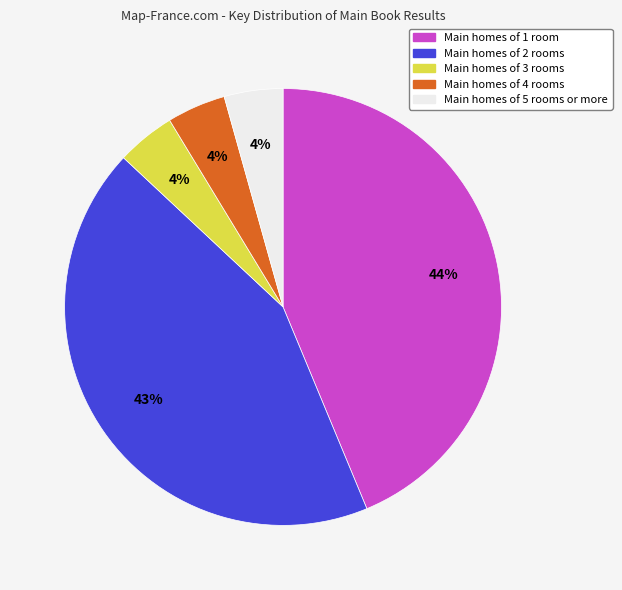

How many slices are in this pie chart?

5